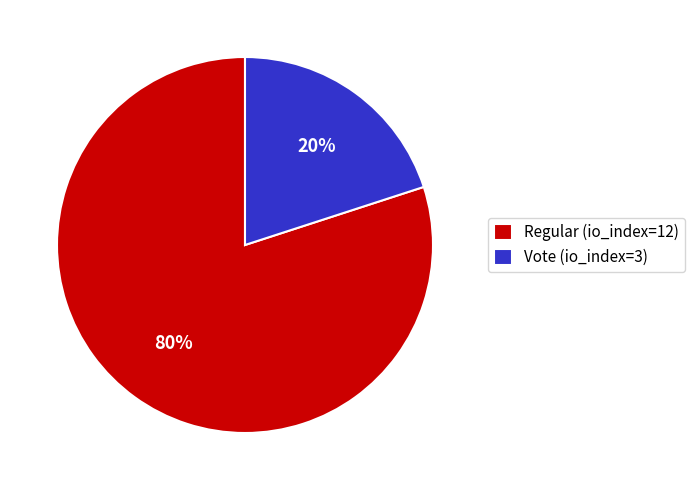

The Vote (io_index=3) slice represents 5% of the pie. True or false?

False